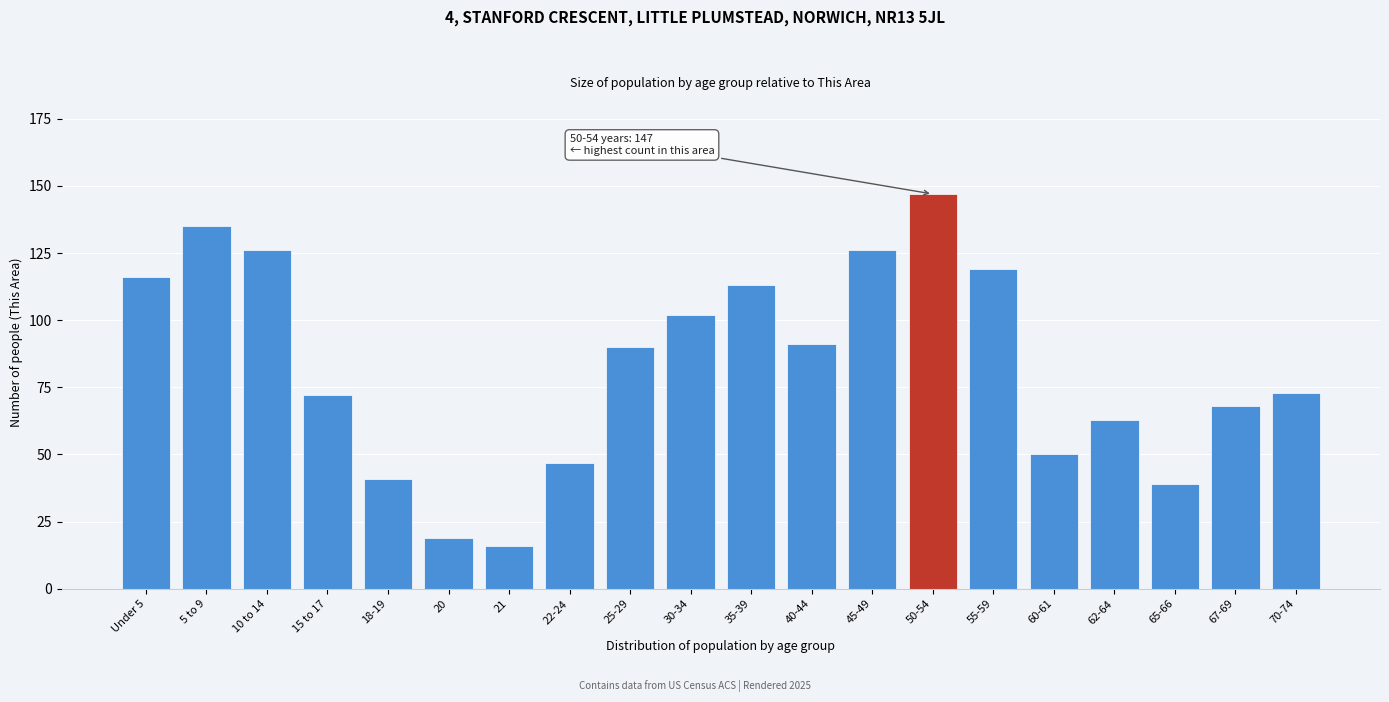

Reading left to right, list all the values displayed in this chart.

Under 5=116	5 to 9=135	10 to 14=126	15 to 17=72	18-19=41	20=19	21=16	22-24=47	25-29=90	30-34=102	35-39=113	40-44=91	45-49=126	50-54=147	55-59=119	60-61=50	62-64=63	65-66=39	67-69=68	70-74=73